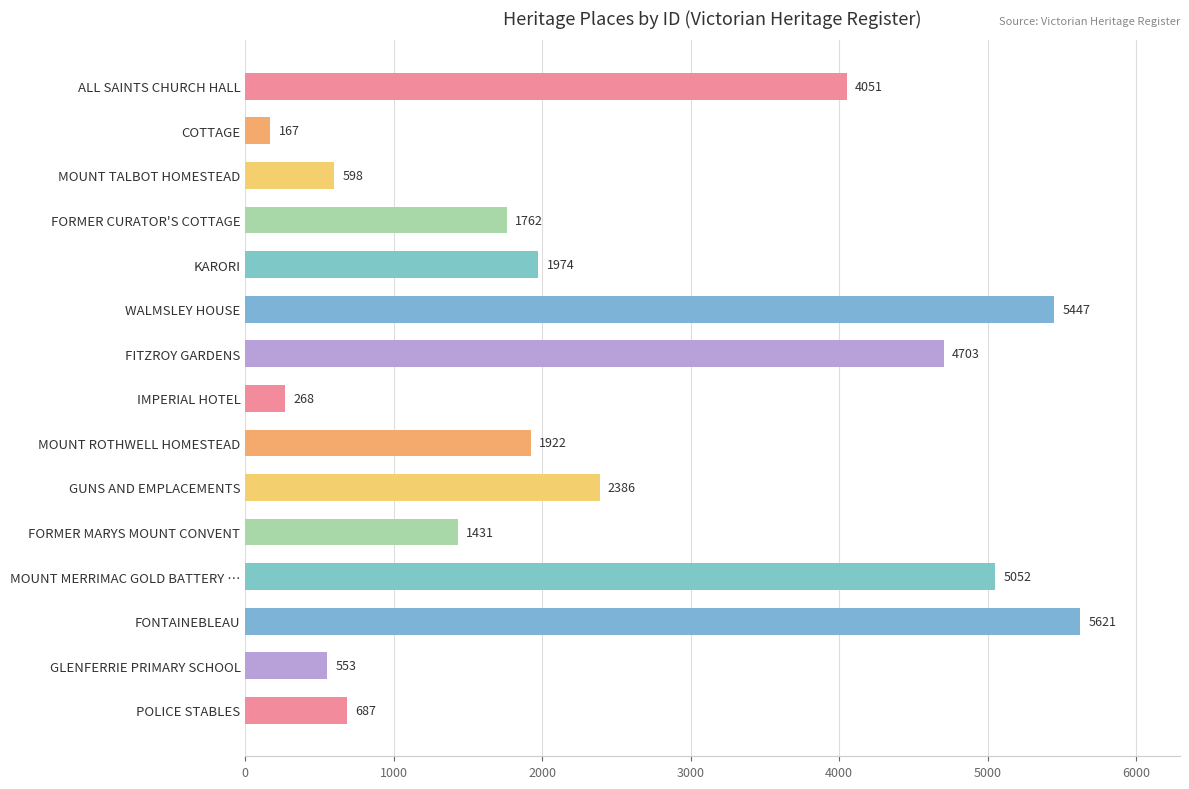

List the labels in order of value, smallest first.

COTTAGE, IMPERIAL HOTEL, GLENFERRIE PRIMARY SCHOOL, MOUNT TALBOT HOMESTEAD, POLICE STABLES, FORMER MARYS MOUNT CONVENT, FORMER CURATOR'S COTTAGE, MOUNT ROTHWELL HOMESTEAD, KARORI, GUNS AND EMPLACEMENTS, ALL SAINTS CHURCH HALL, FITZROY GARDENS, MOUNT MERRIMAC GOLD BATTERY …, WALMSLEY HOUSE, FONTAINEBLEAU